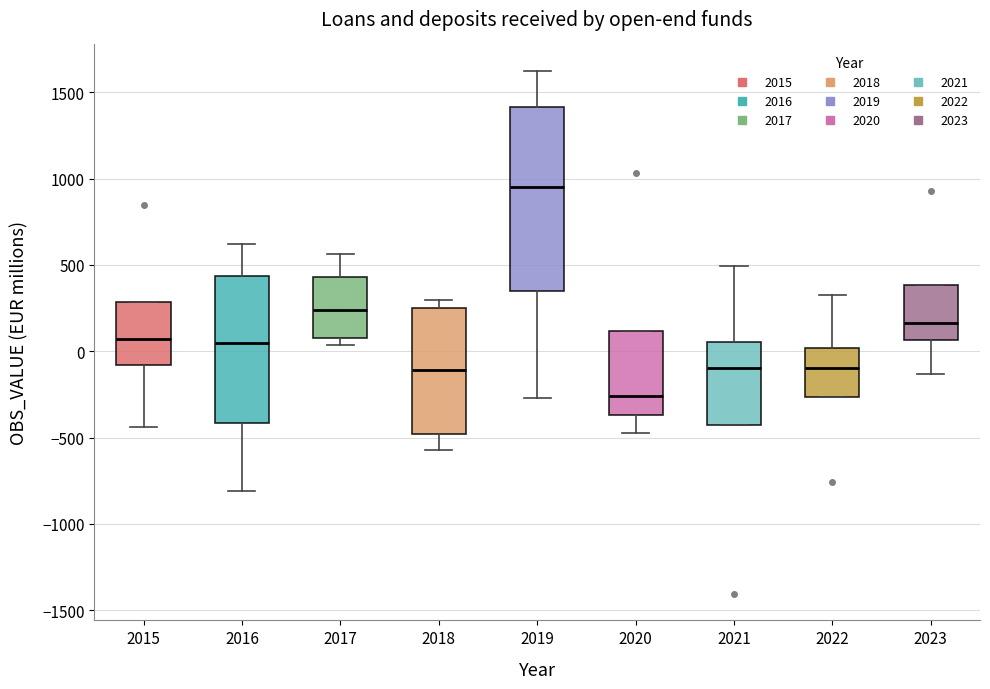

Reading left to right, transcribe this box plot: for each box, give where its median line is, the range the box spans, and where its two whiskers end, as read against the y-axis. The values are not printed on the chart, so give them approximately, as read against the axis.

2015: median 50, box -100 to 300, whiskers -450 to 300
2016: median 50, box -400 to 450, whiskers -800 to 600
2017: median 250, box 100 to 450, whiskers 50 to 550
2018: median -100, box -500 to 250, whiskers -550 to 300
2019: median 950, box 350 to 1400, whiskers -250 to 1650
2020: median -250, box -350 to 100, whiskers -450 to 100
2021: median -100, box -450 to 50, whiskers -450 to 500
2022: median -100, box -250 to 0, whiskers -250 to 300
2023: median 150, box 50 to 400, whiskers -150 to 400